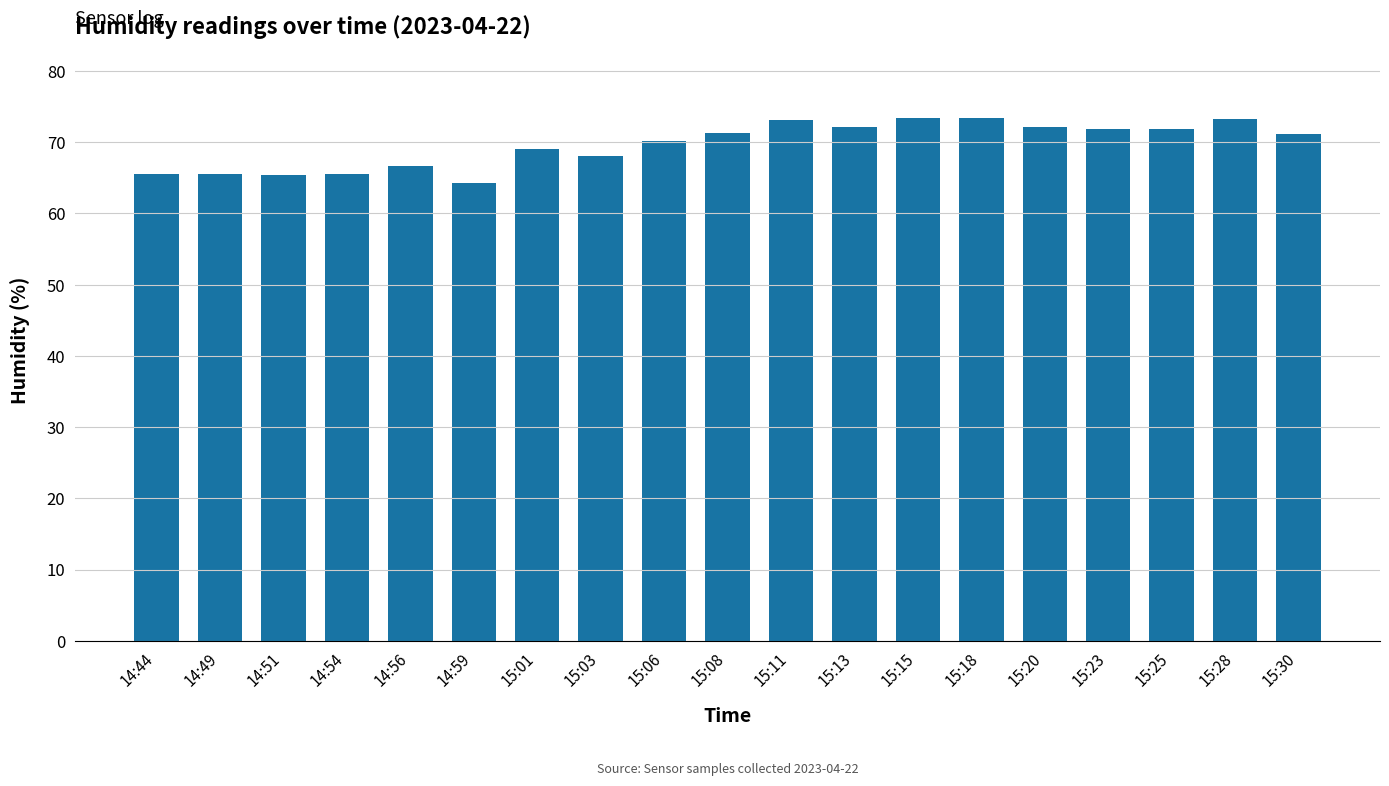

What value does the data have at 14:54?

65.6